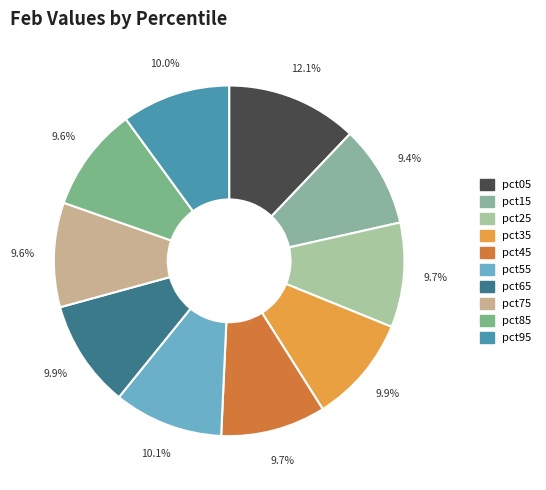

Is it true that pct85 is 10% of the pie?

True